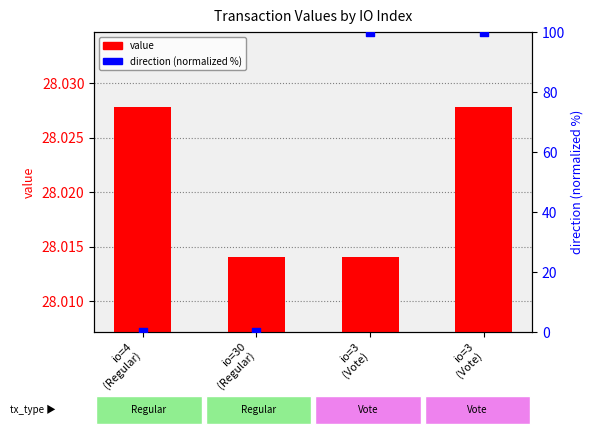

What are all the series names shown in the legend?

value, direction (normalized %)